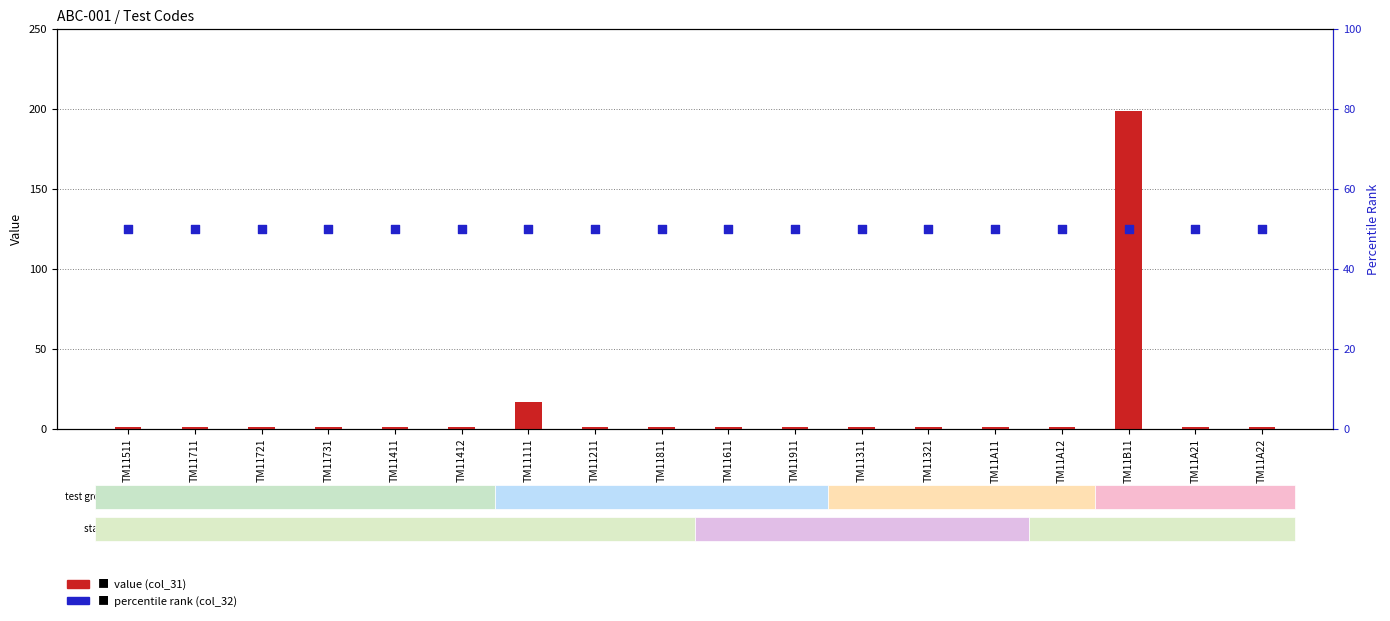

What is the total value across all series at TM11411?

51